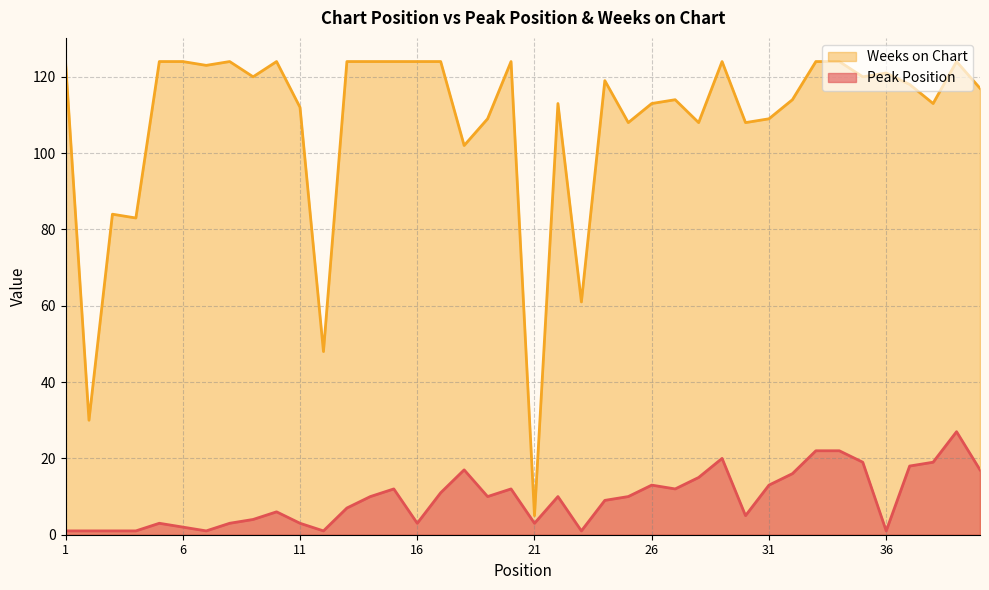

Where is the first local maximum for Peak Position?

5